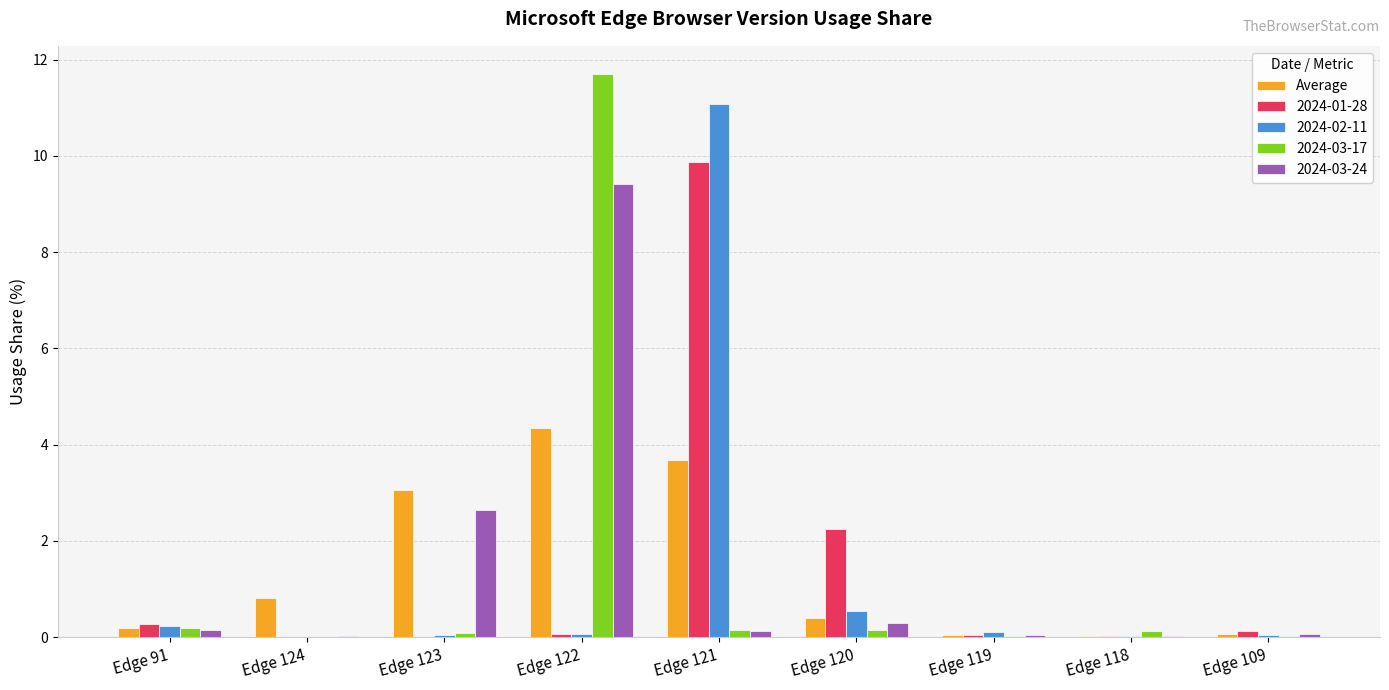

How many distinct data groups are displayed?

5